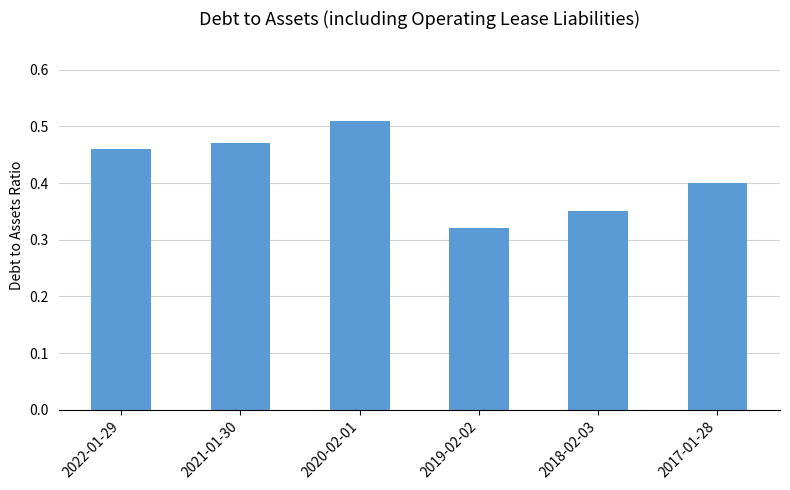

What is the label of the 2nd bar from the right?

2018-02-03